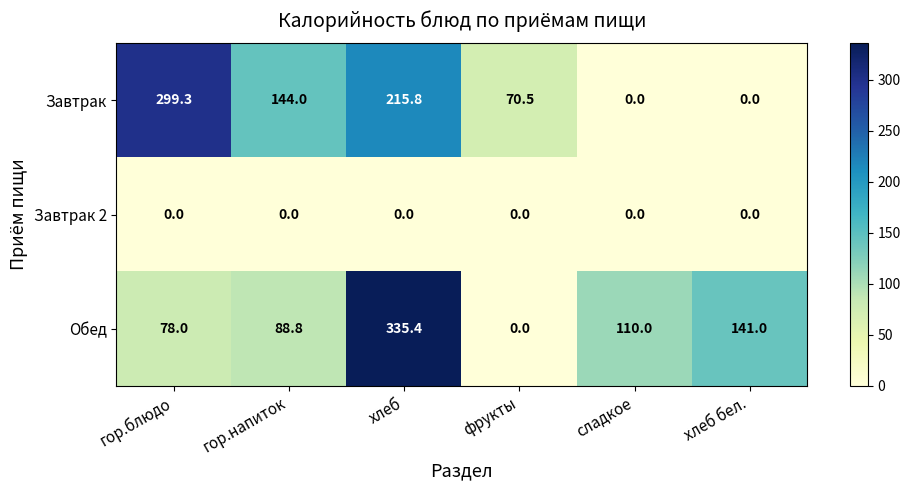

Which series has the largest total across all categories?

Обед